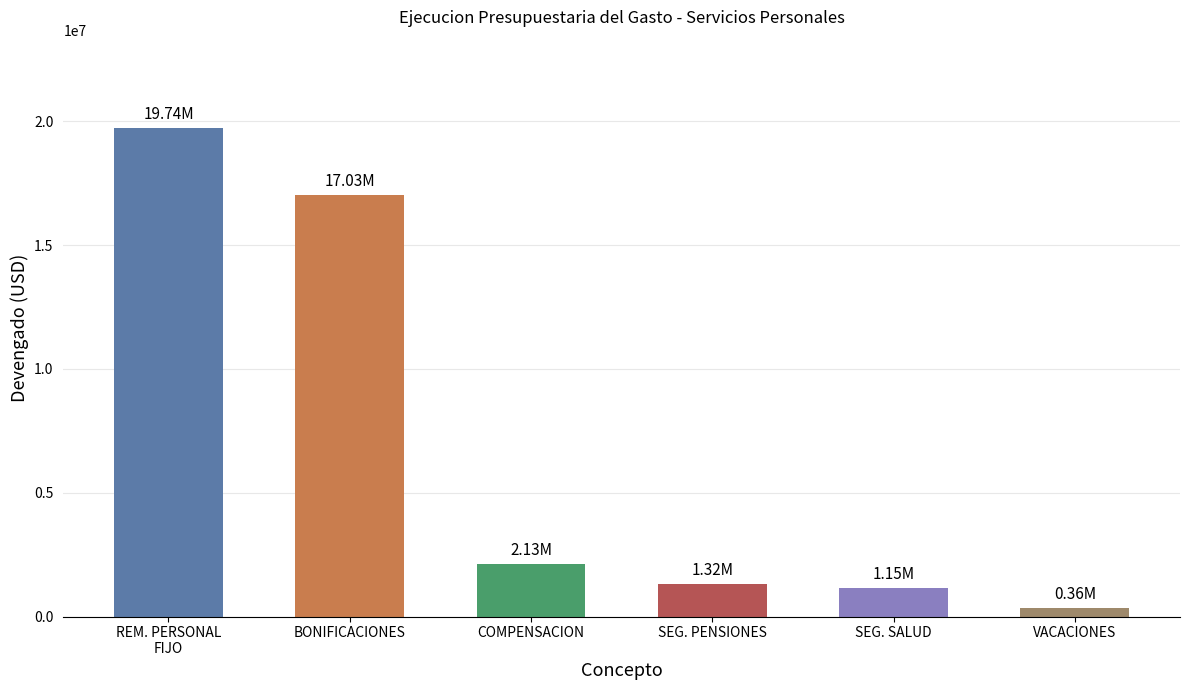

What value does the data have at COMPENSACION?

2126968.4